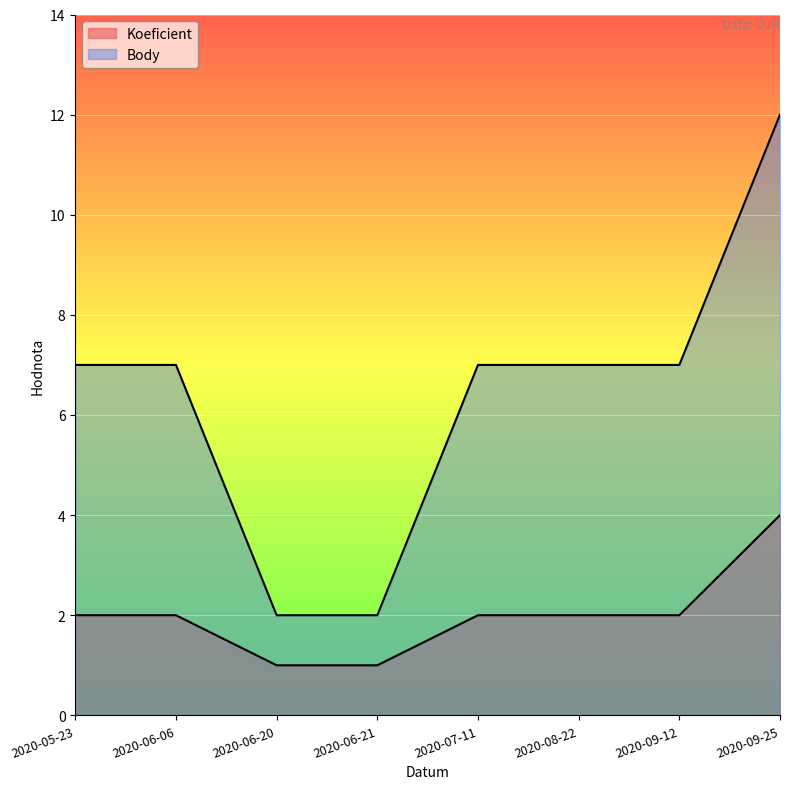

Where is Body nearest to the value 7?

2020-05-23